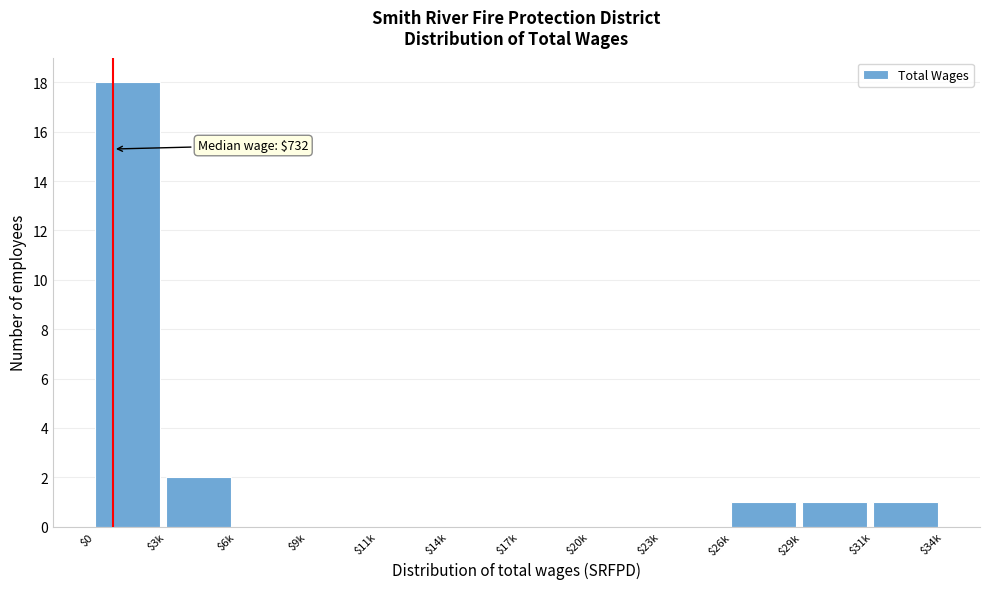

What is the sum of all values?

23